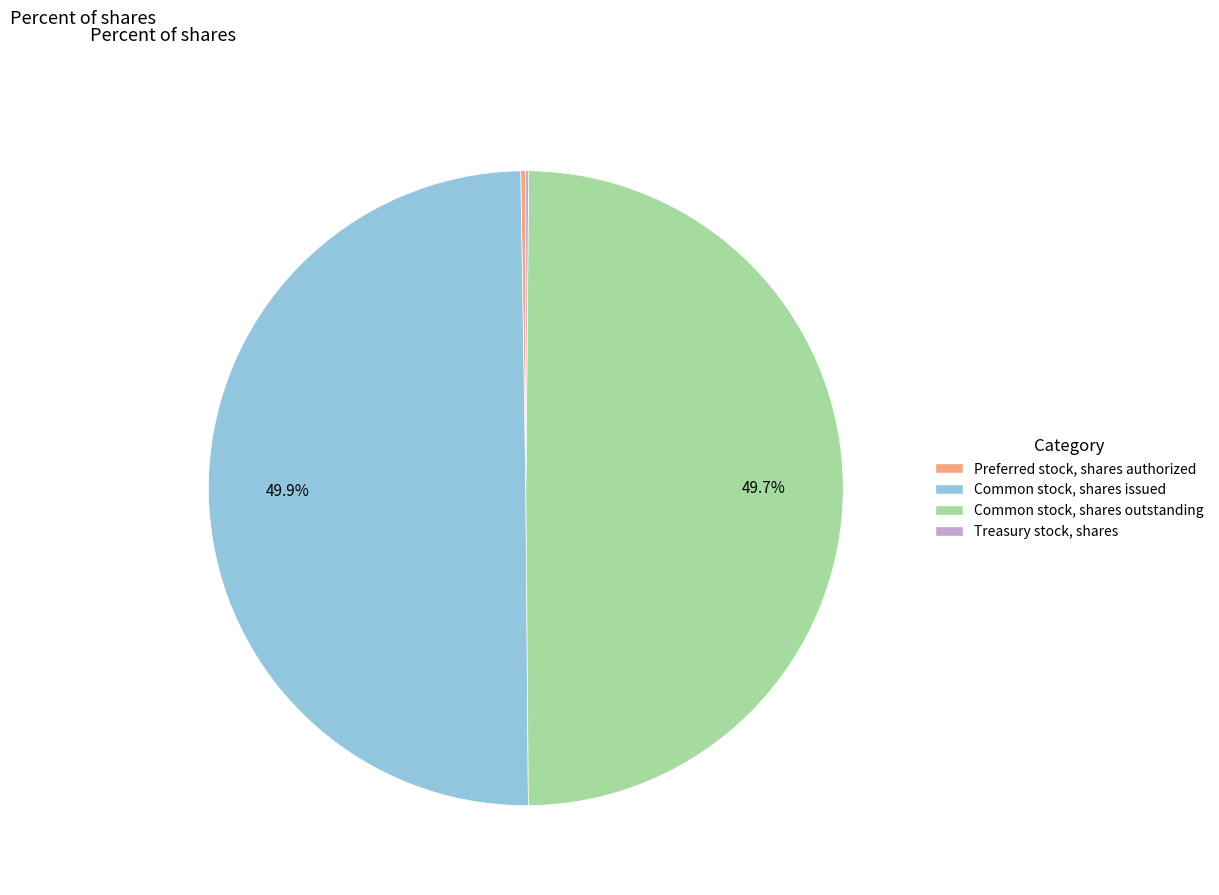

True or false: Common stock, shares issued accounts for 63% of the total.

False